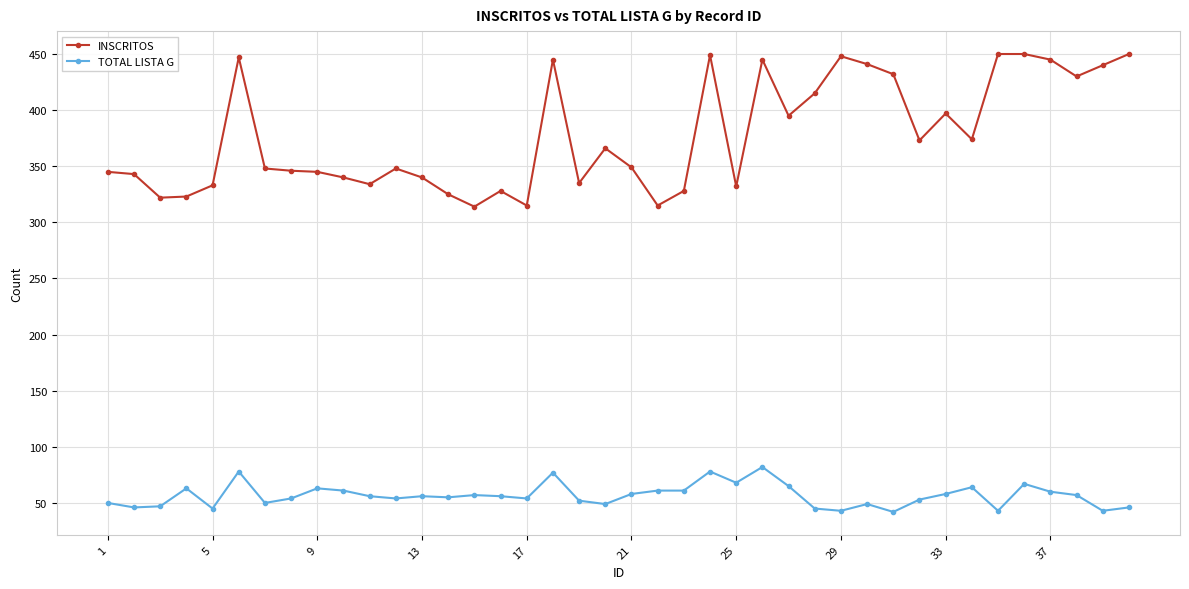

True or false: TOTAL LISTA G and INSCRITOS intersect in this chart.

False